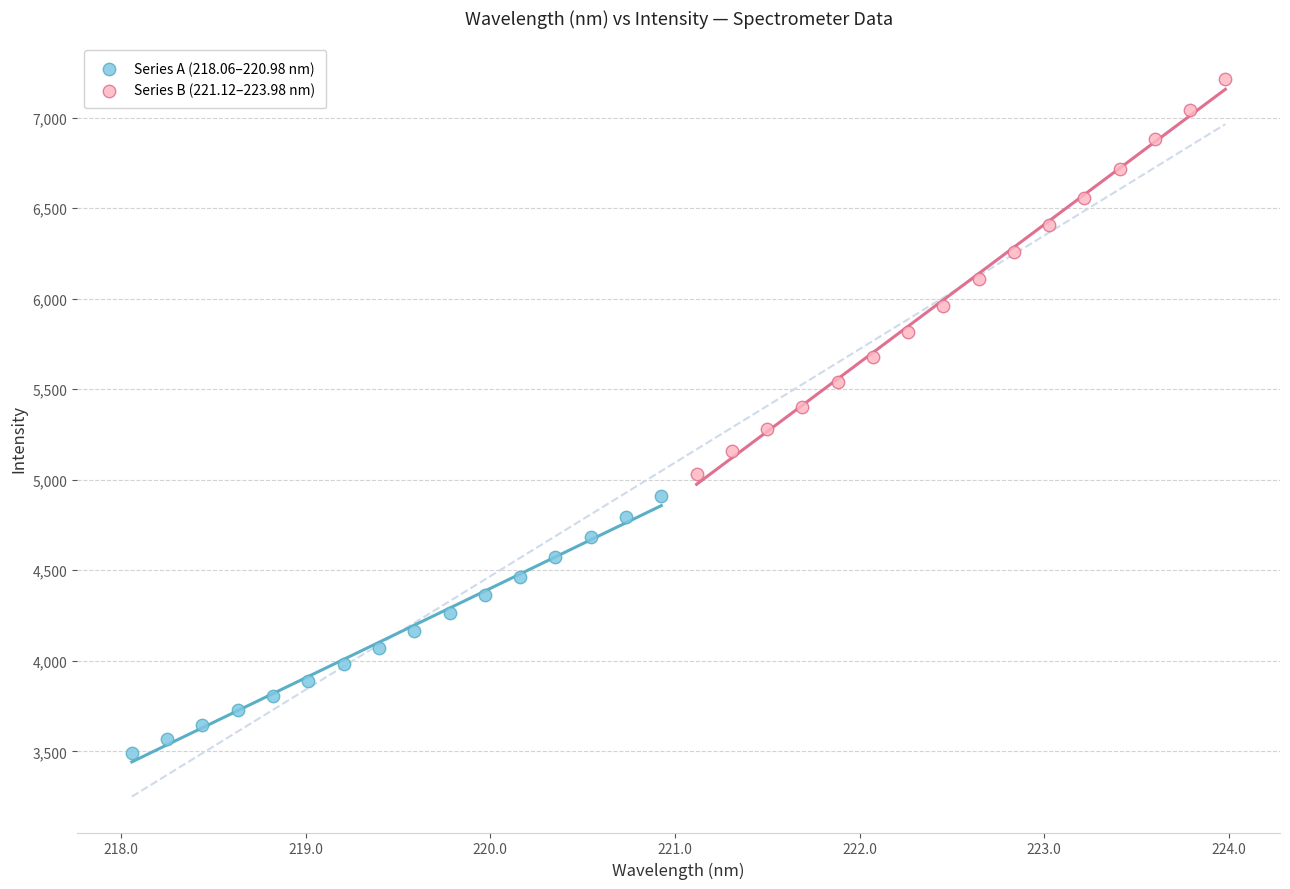

Which series contains the lowest Y value?

Series A (218.06–220.98 nm)